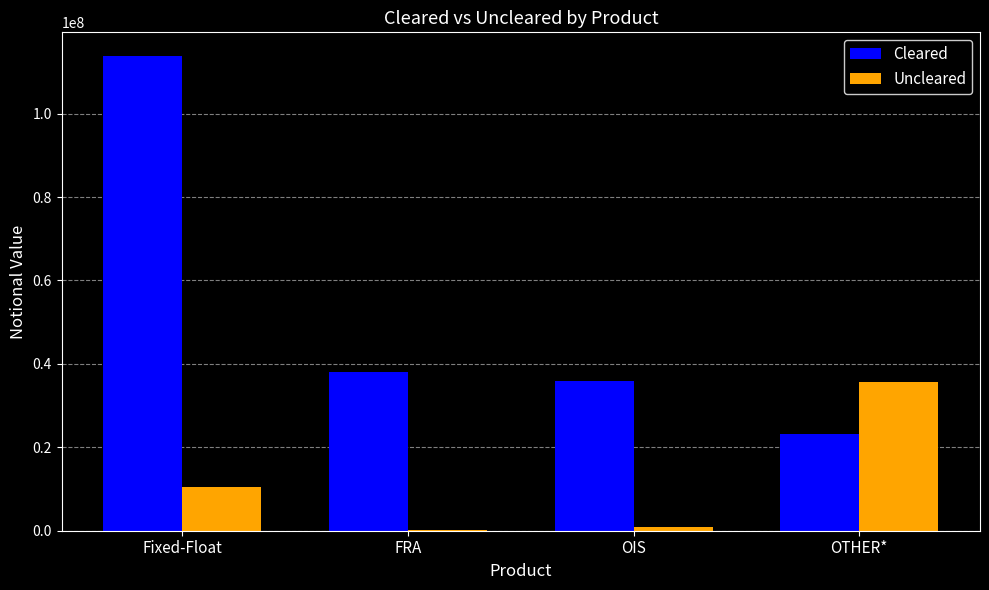

What is the sum of all Cleared values?

211104238